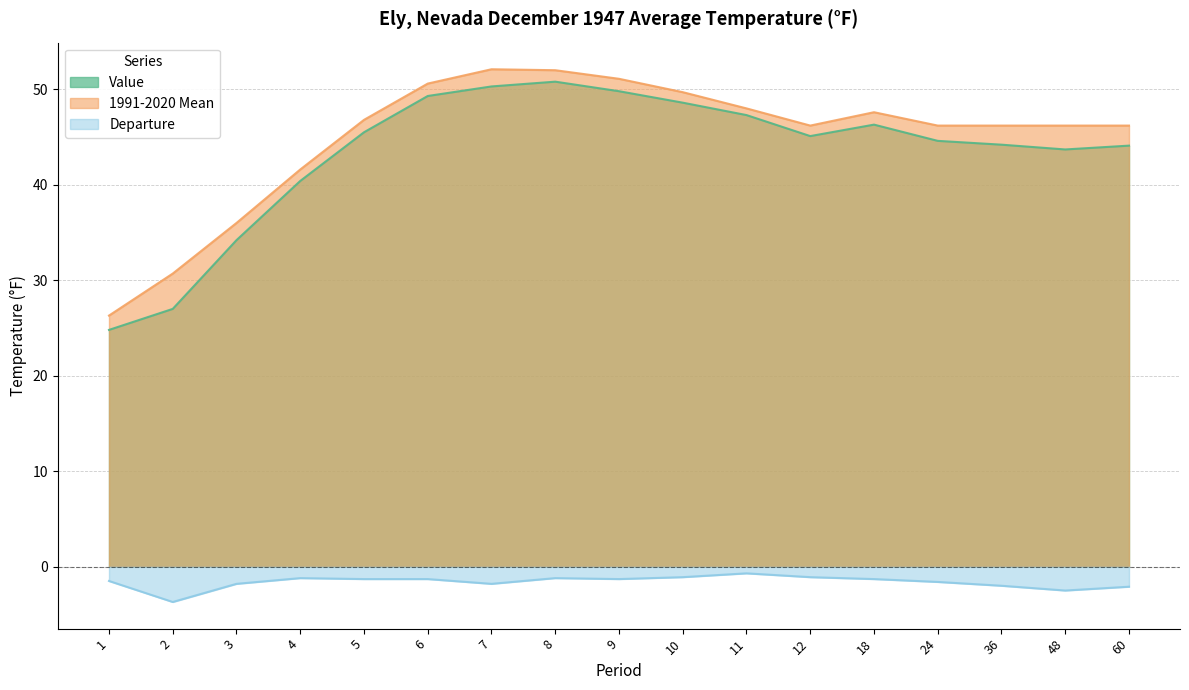

Rank the categories by 1991-2020 Mean value from lowest to highest.

1, 2, 3, 4, 12, 24, 36, 48, 60, 5, 18, 11, 10, 6, 9, 8, 7